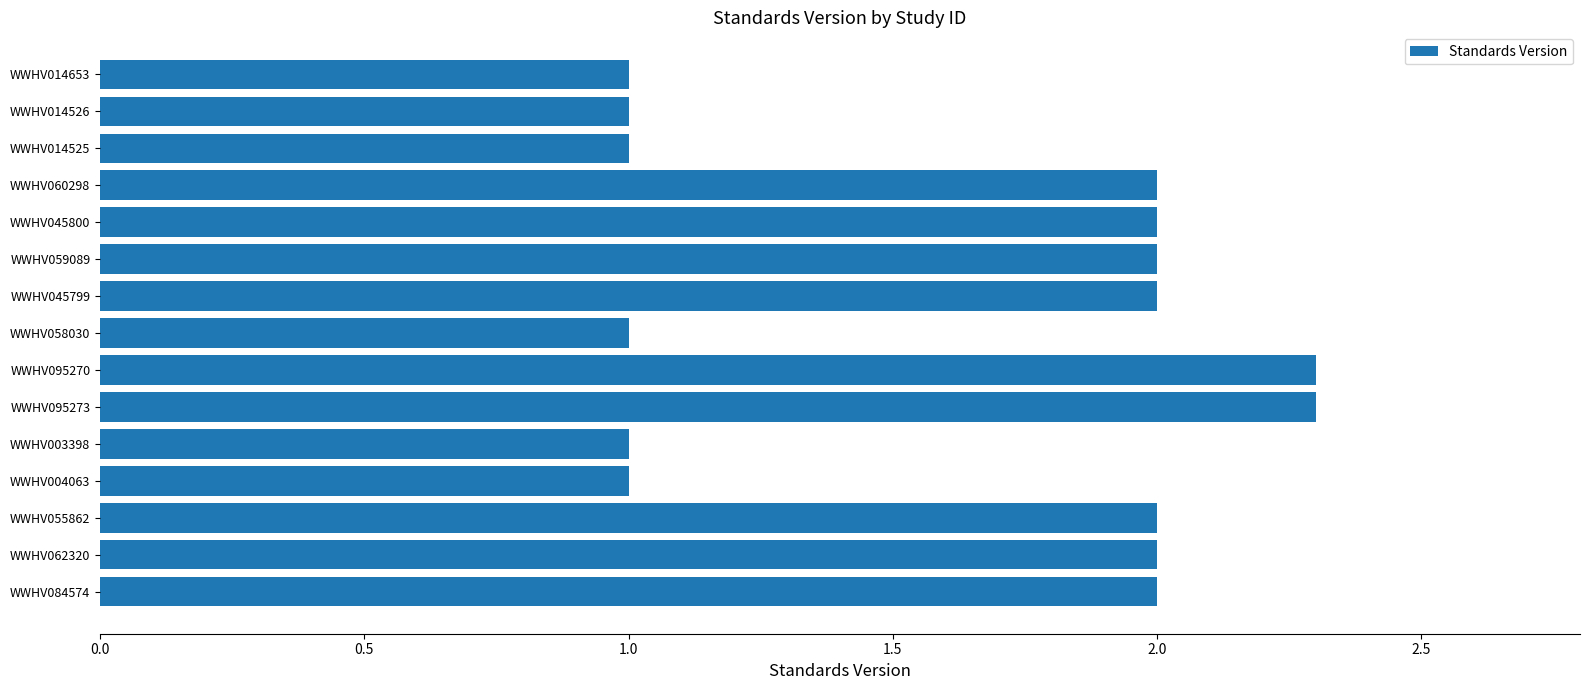

Count the number of data series in this chart.

1